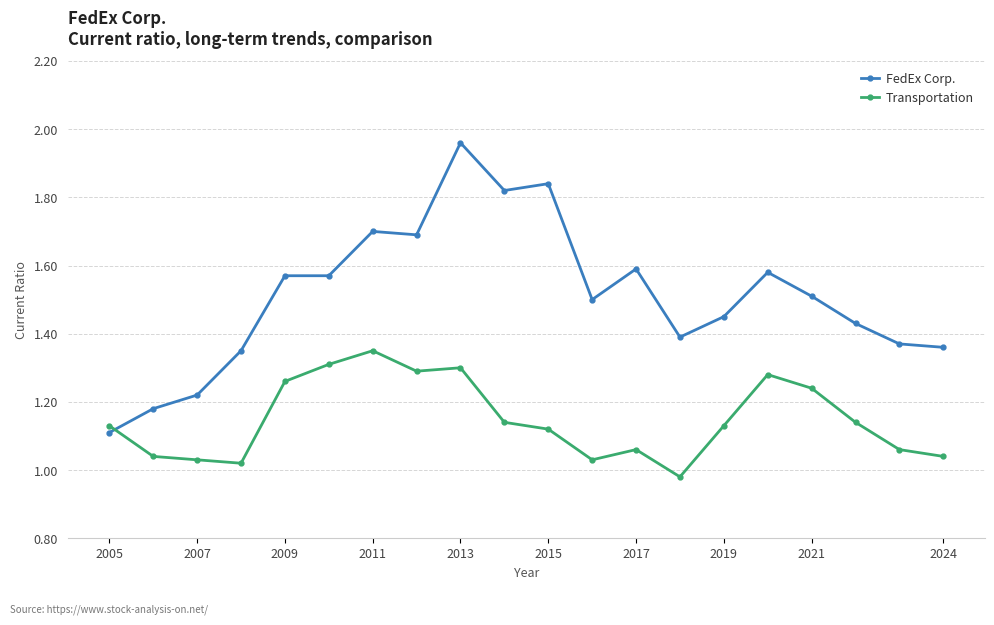

List the series in order of their peak value, highest first.

FedEx Corp., Transportation